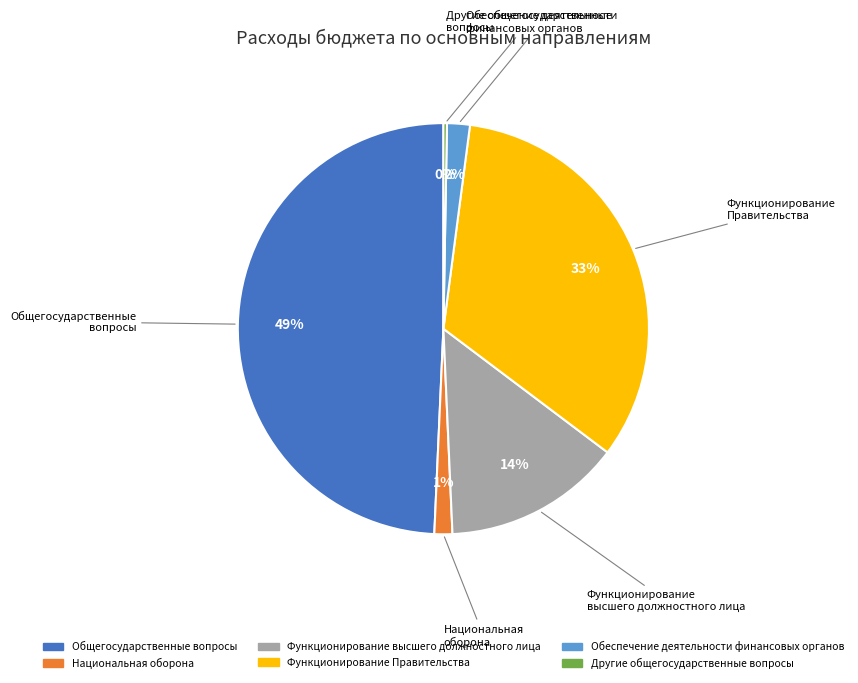

To the nearest percent, what is the average slice percentage?

17%